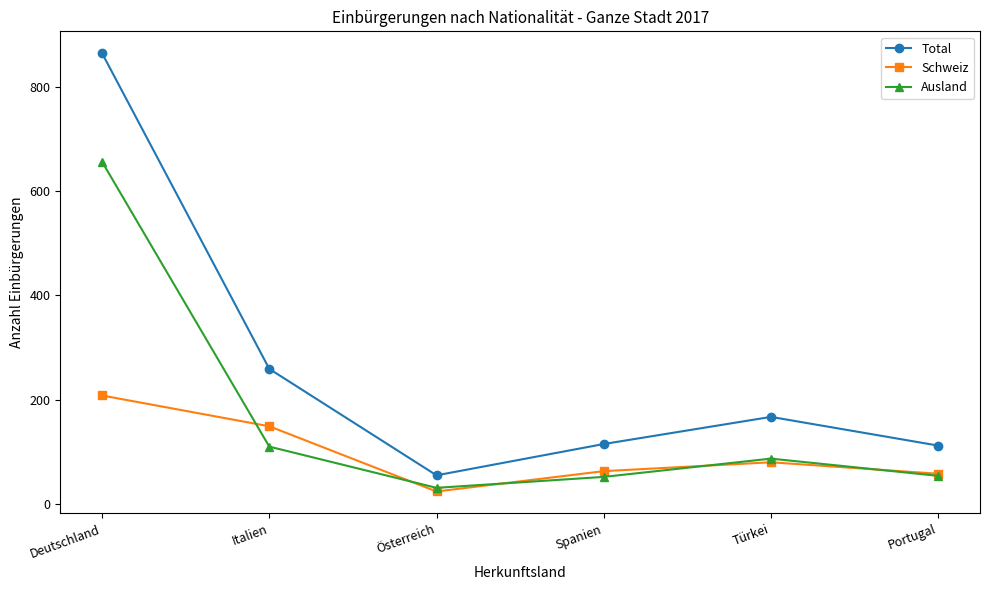

List the series in order of their peak value, lowest first.

Schweiz, Ausland, Total